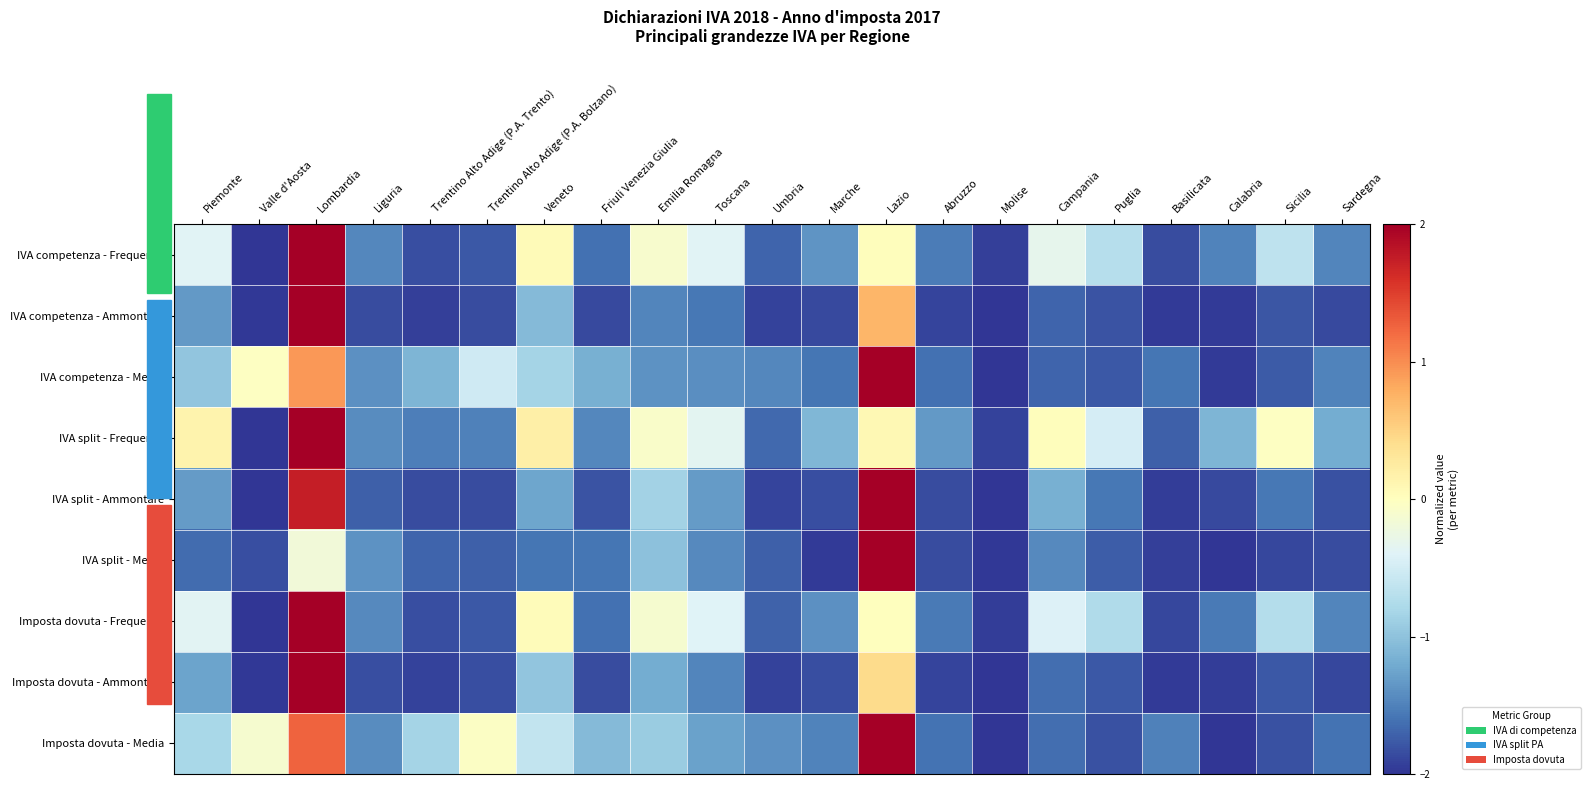

At Sicilia, list the series in order from largest to smallest.

IVA split - Frequenza, IVA competenza - Frequenza, Imposta dovuta - Frequenza, IVA split - Ammontare, IVA competenza - Media, Imposta dovuta - Ammontare, IVA competenza - Ammontare, Imposta dovuta - Media, IVA split - Media